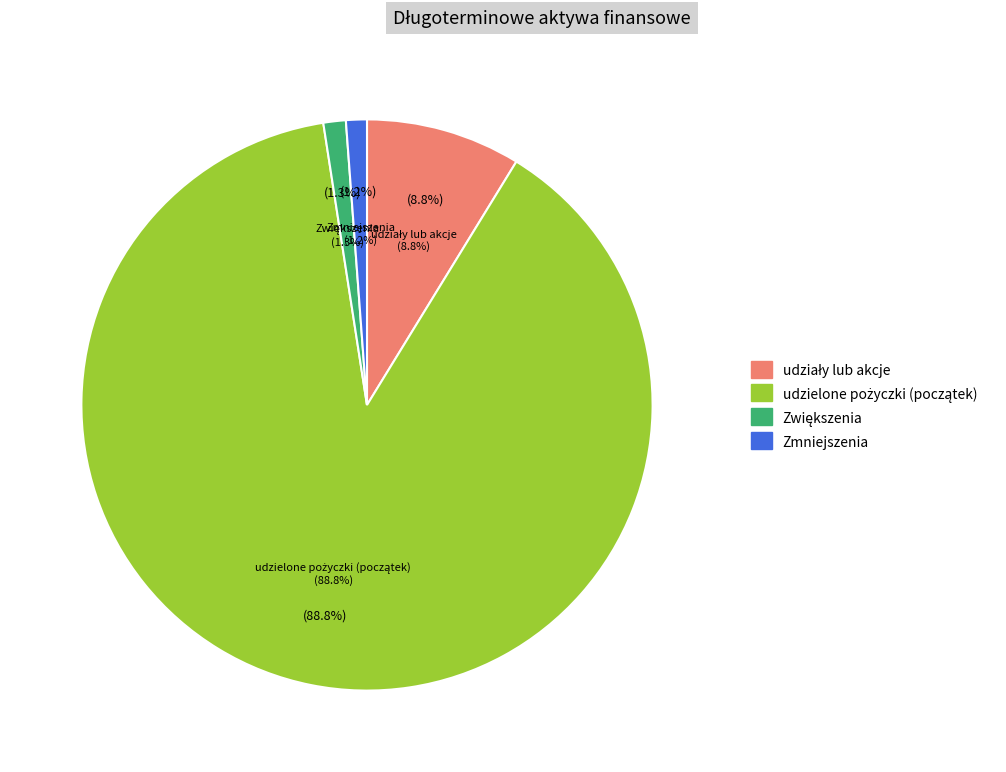

The udzielone pożyczki (początek) slice represents 89% of the pie. True or false?

True